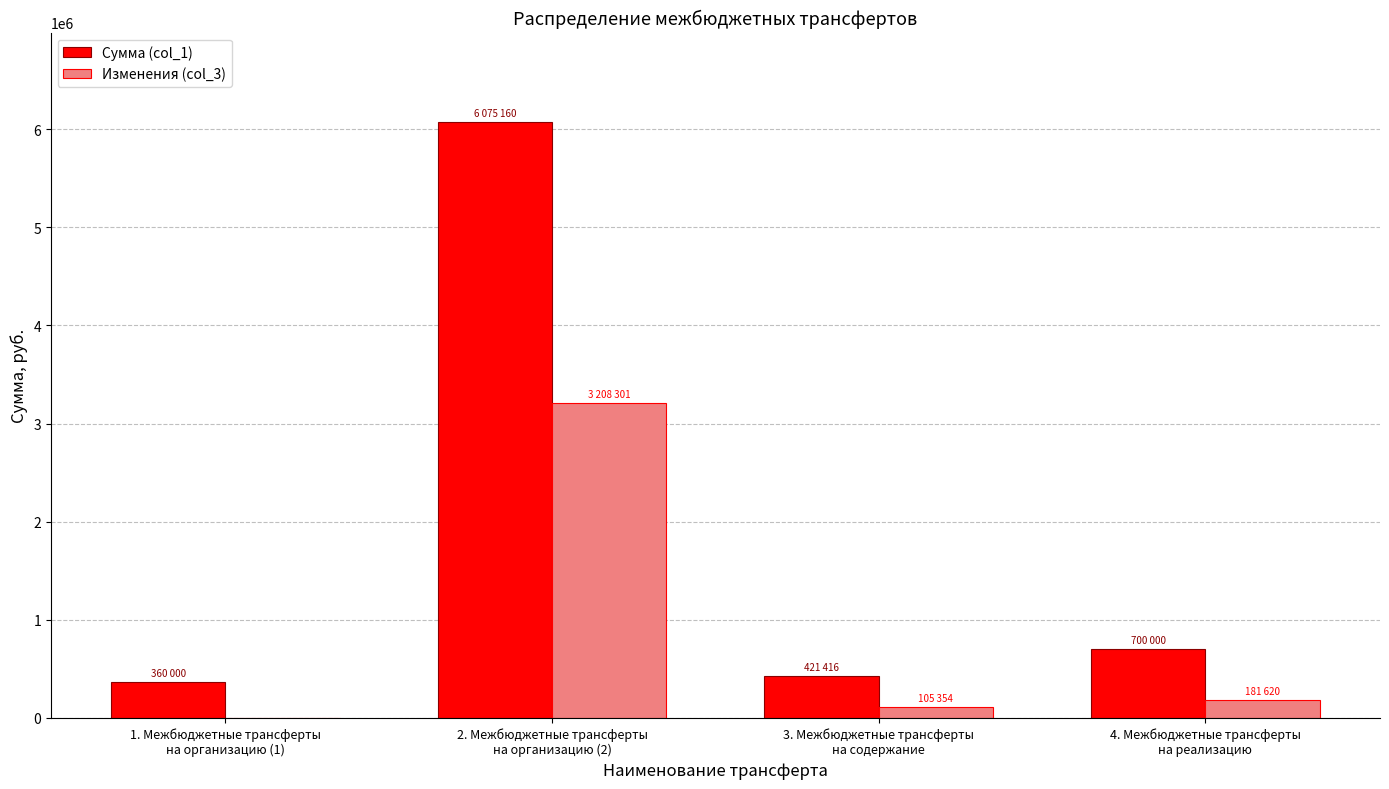

What is the difference between the Сумма (col_1) values at 3. Межбюджетные трансферты
на содержание and 2. Межбюджетные трансферты
на организацию (2)?

5653744